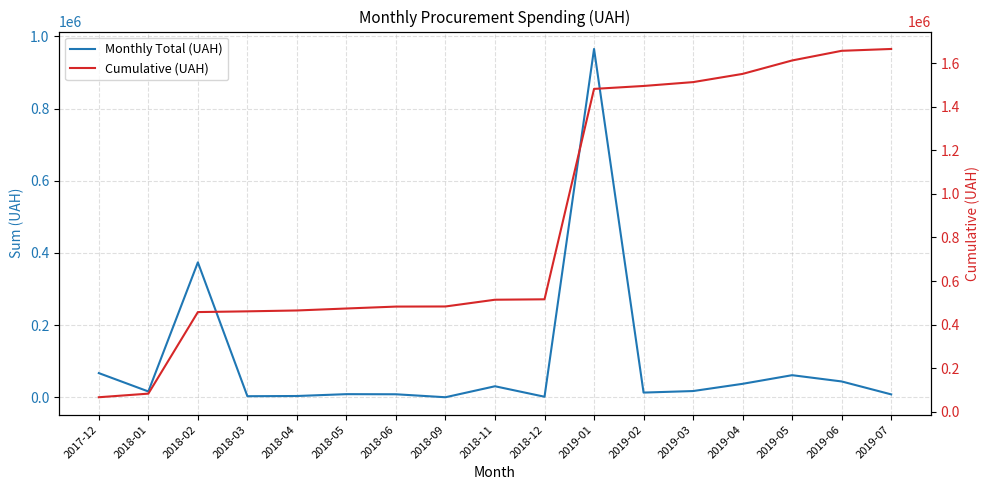

Which series has the largest total across all categories?

Cumulative (UAH)